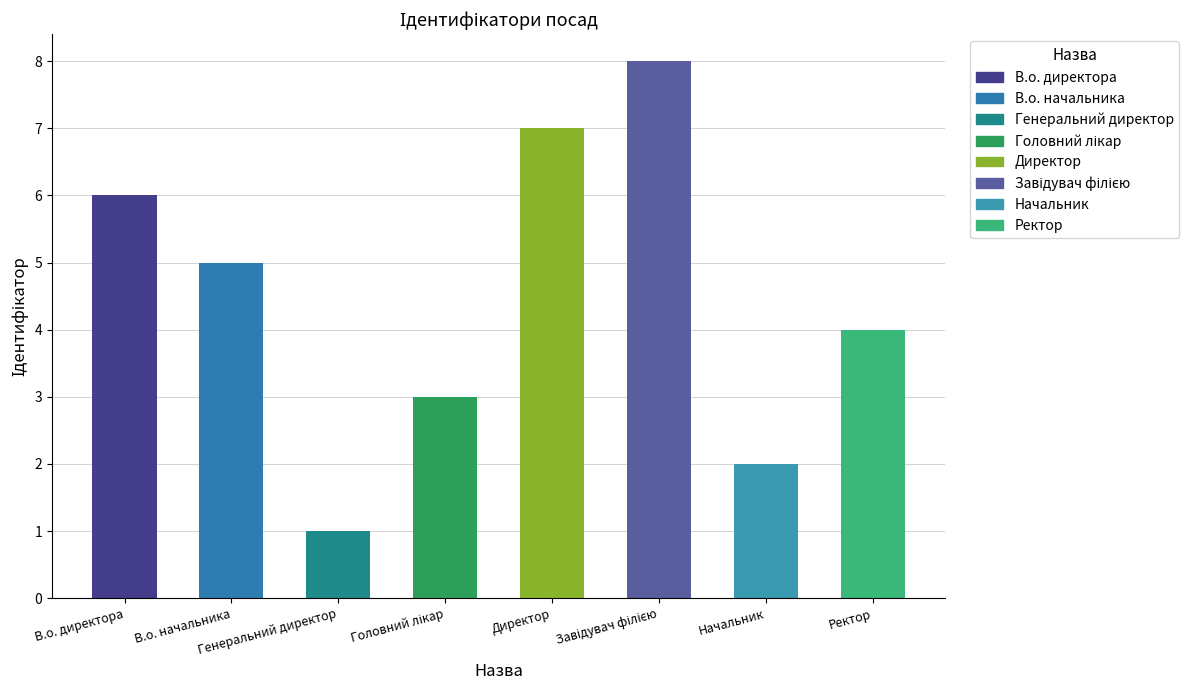

Reading left to right, extract all data points from this chart.

6	5	1	3	7	8	2	4